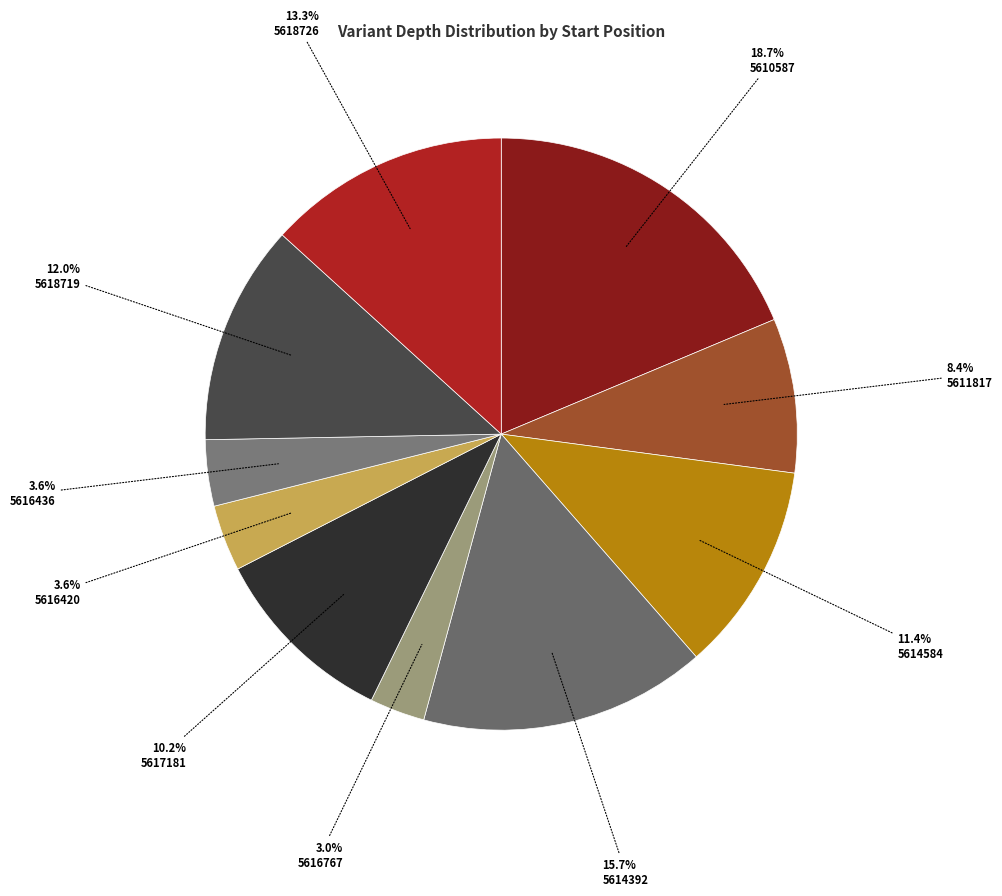

To the nearest percent, what is the difference between the largest and smallest slice percentages?

16%